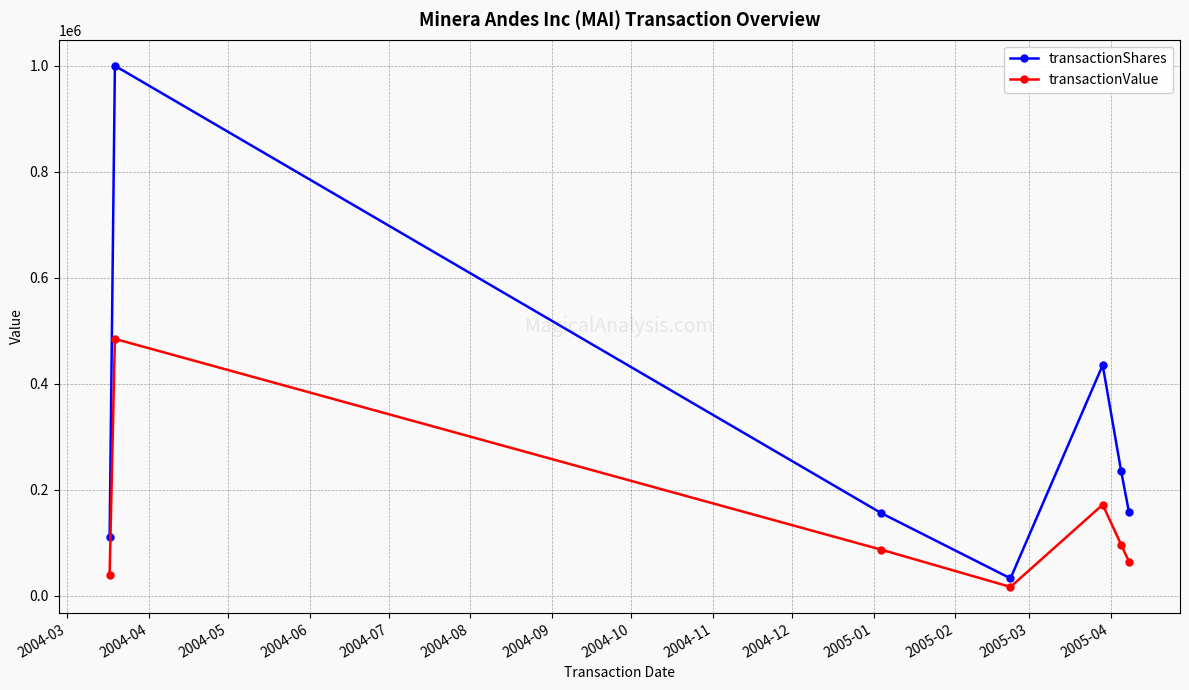

List the series in order of their peak value, highest first.

transactionShares, transactionValue